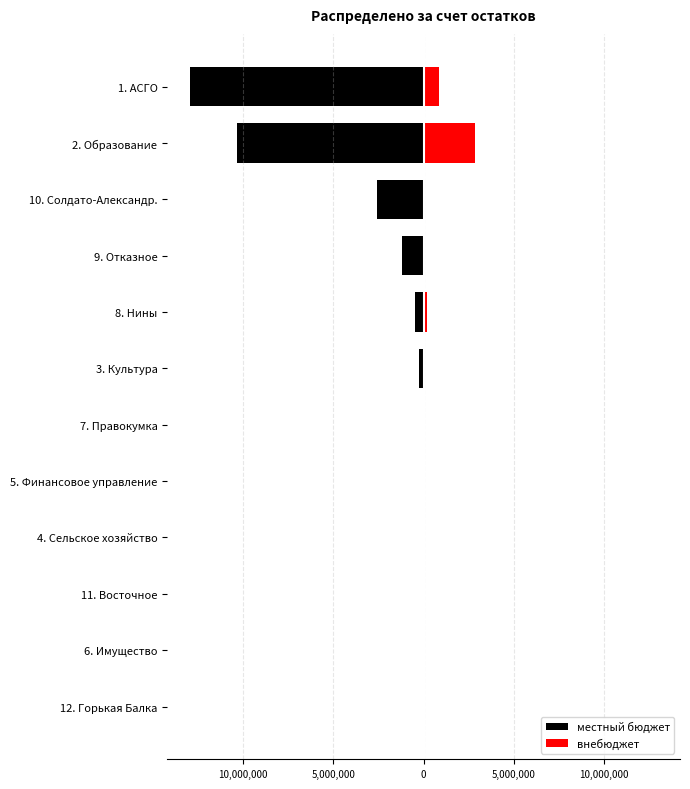

What is the average value of the местный бюджет series?

-2323346.2